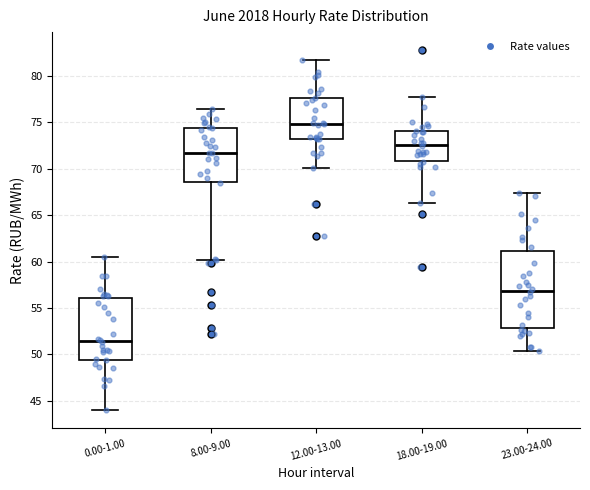

Reading left to right, transcribe this box plot: for each box, give where its median line is, the range the box spans, and where its two whiskers end, as read against the y-axis. The values are not printed on the chart, so give them approximately, as read against the axis.

0.00-1.00: median 51.5, box 49.5 to 56.0, whiskers 44.0 to 60.5
8.00-9.00: median 71.5, box 68.5 to 74.5, whiskers 60.0 to 76.5
12.00-13.00: median 75.0, box 73.0 to 77.5, whiskers 70.0 to 82.0
18.00-19.00: median 72.5, box 71.0 to 74.0, whiskers 66.5 to 78.0
23.00-24.00: median 57.0, box 53.0 to 61.0, whiskers 50.5 to 67.5